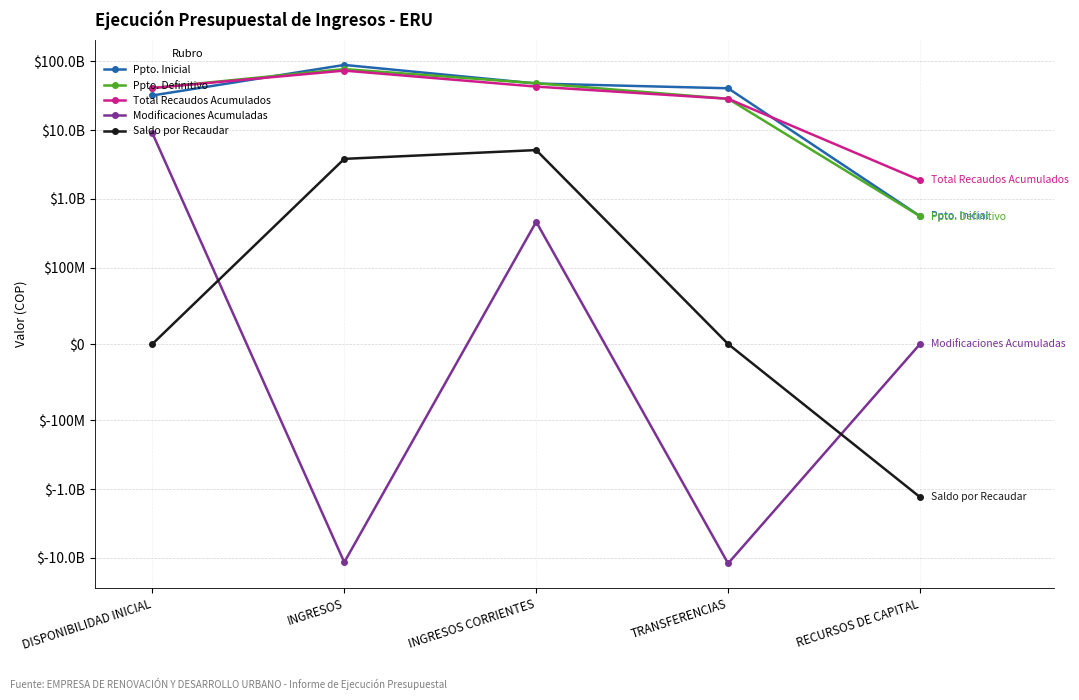

Reading left to right, list all the values displayed in this chart.

Ppto. Inicial: DISPONIBILIDAD INICIAL=31891423000	INGRESOS=88689399000	INGRESOS CORRIENTES=47561480000	TRANSFERENCIAS=40567919000	RECURSOS DE CAPITAL=560000000
Ppto. Definitivo: DISPONIBILIDAD INICIAL=40939374693	INGRESOS=77138699331	INGRESOS CORRIENTES=48025203331	TRANSFERENCIAS=28553496000	RECURSOS DE CAPITAL=560000000
Total Recaudos Acumulados: DISPONIBILIDAD INICIAL=40939374693	INGRESOS=73322414204	INGRESOS CORRIENTES=42903866179	TRANSFERENCIAS=28553496000	RECURSOS DE CAPITAL=1865052025
Modificaciones Acumuladas: DISPONIBILIDAD INICIAL=9047951693	INGRESOS=-11550699669	INGRESOS CORRIENTES=463723331	TRANSFERENCIAS=-12014423000	RECURSOS DE CAPITAL=0
Saldo por Recaudar: DISPONIBILIDAD INICIAL=0	INGRESOS=3816285127	INGRESOS CORRIENTES=5121337152	TRANSFERENCIAS=0	RECURSOS DE CAPITAL=-1305052025